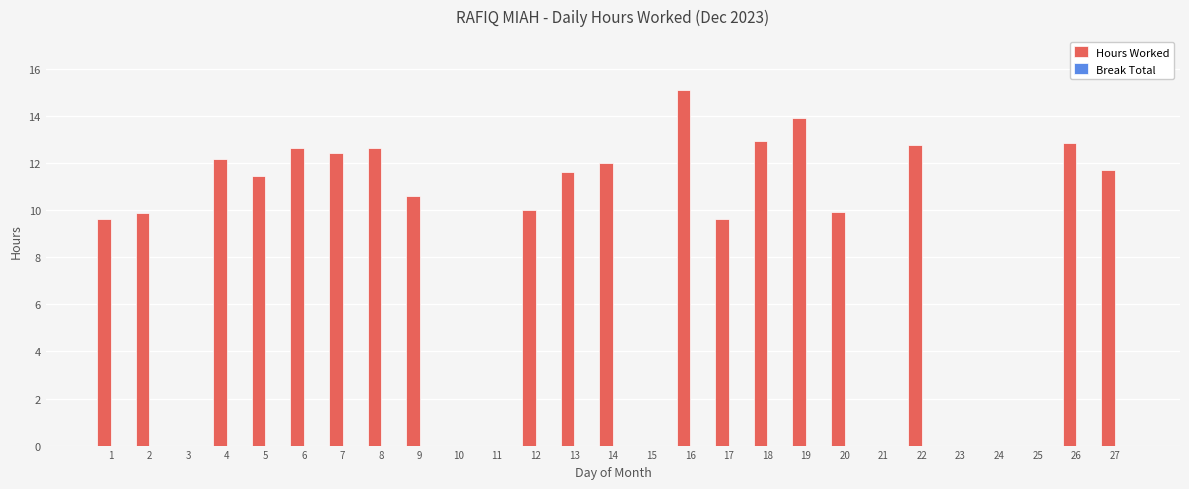

What is the change in value from 4 to 6?

+0.4